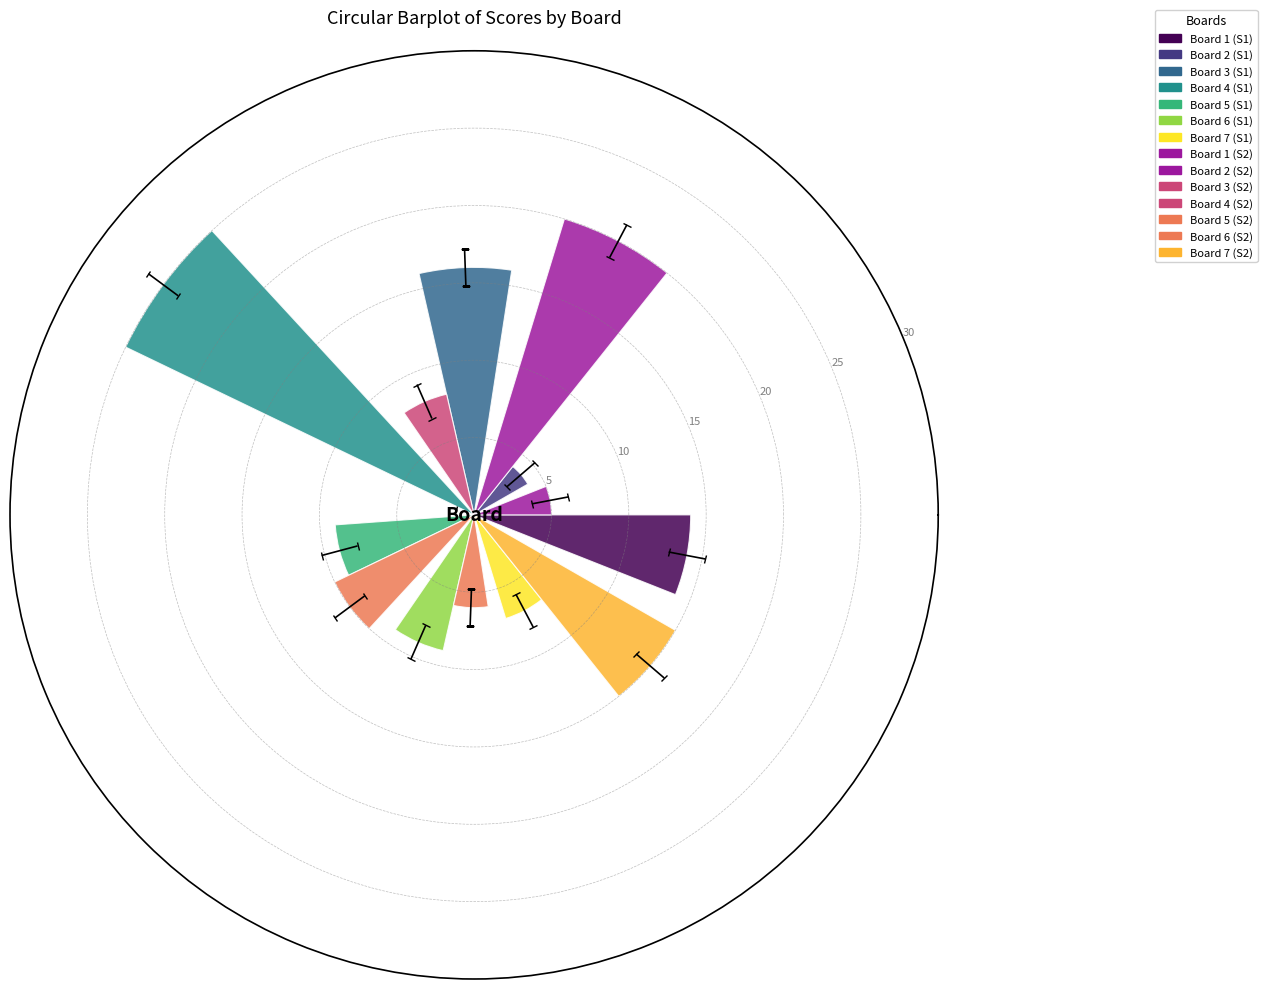

Reading left to right, transcribe all the data shown in this chart.

Score 1: Board 1=14	Board 2=4	Board 3=16	Board 4=25	Board 5=9	Board 6=9	Board 7=7
Score 2: Board 1=5	Board 2=20	Board 3=8	Board 4=0	Board 5=10	Board 6=6	Board 7=15